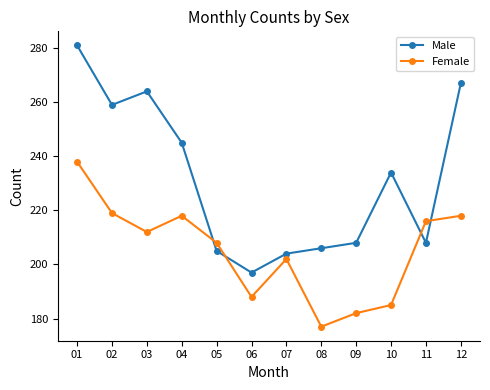

What are all the series names shown in the legend?

Male, Female